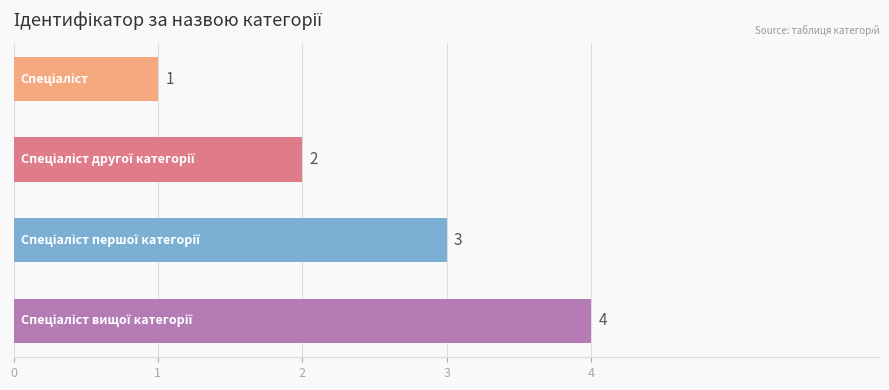

What is the greatest value displayed?

4